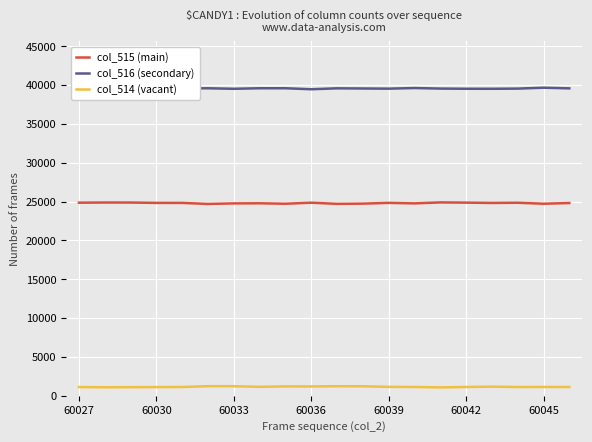

What is the greatest value displayed?

39668